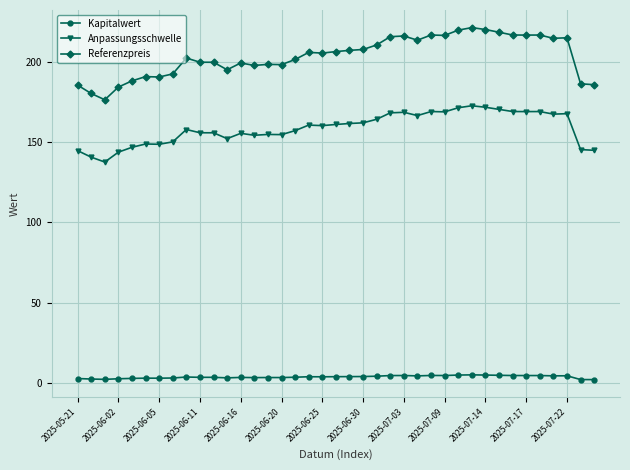

What is the value of the Anpassungsschwelle point at the 10th from the left?

155.8